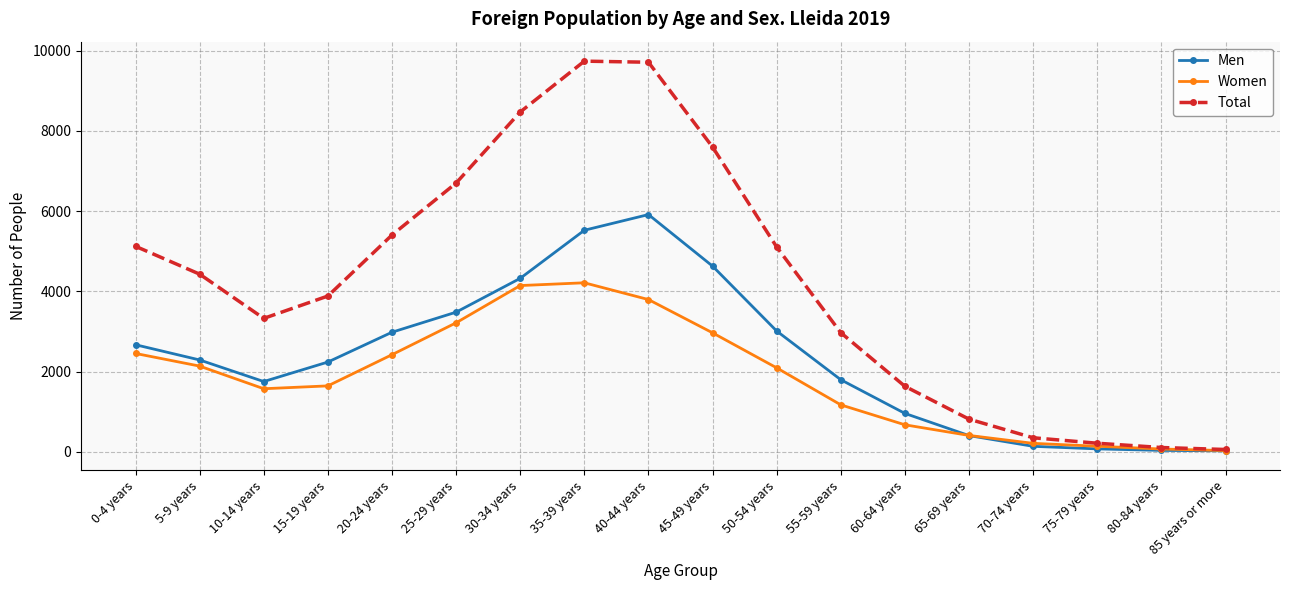

How many interior local peaks does the Total series have?

1